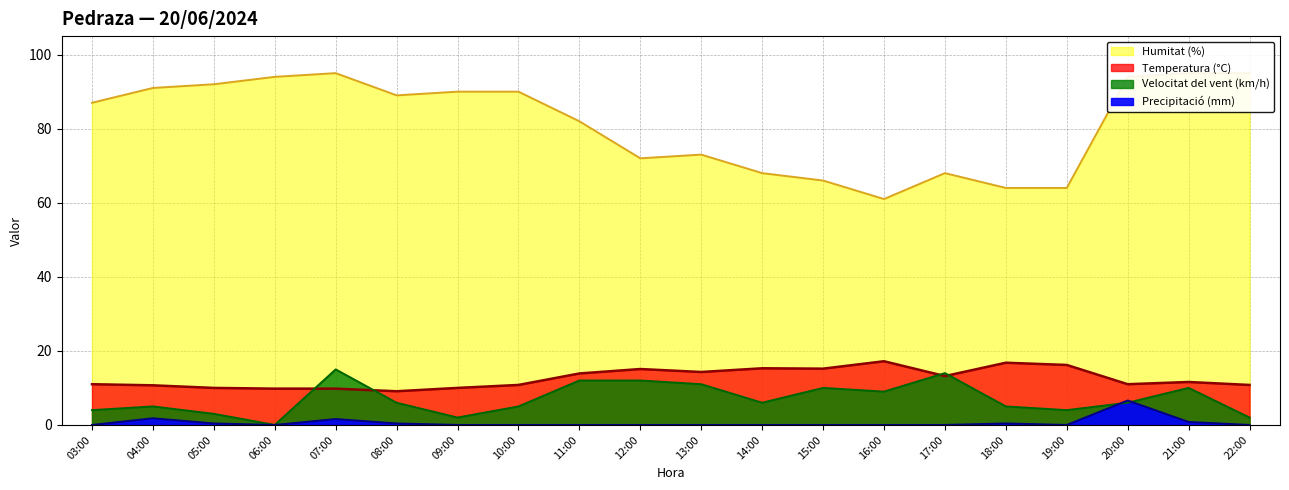

Which series has the largest total across all categories?

Humitat (%)